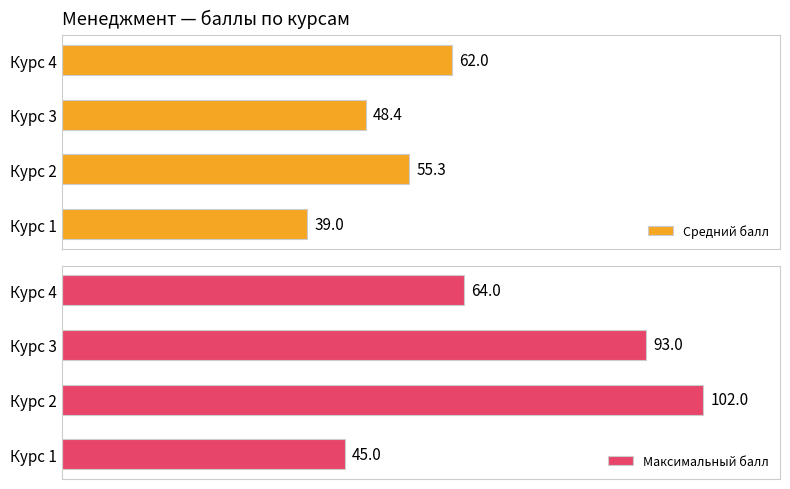

Which category has the lowest value in the Средний балл series?

Курс 1